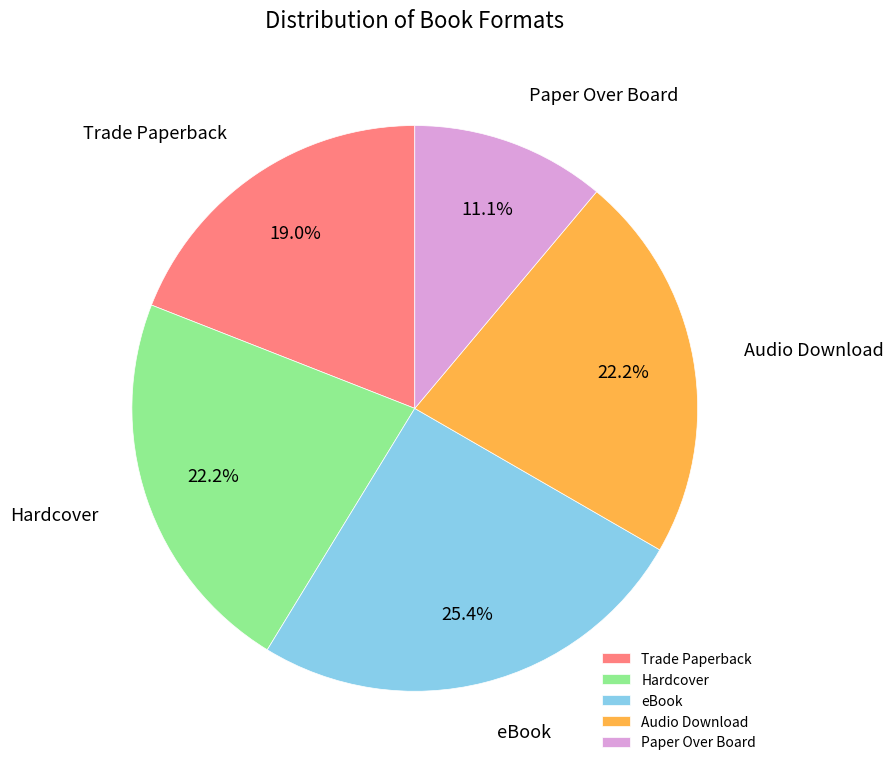

To the nearest percent, what is the difference between the eBook and Audio Download slice percentages?

3%